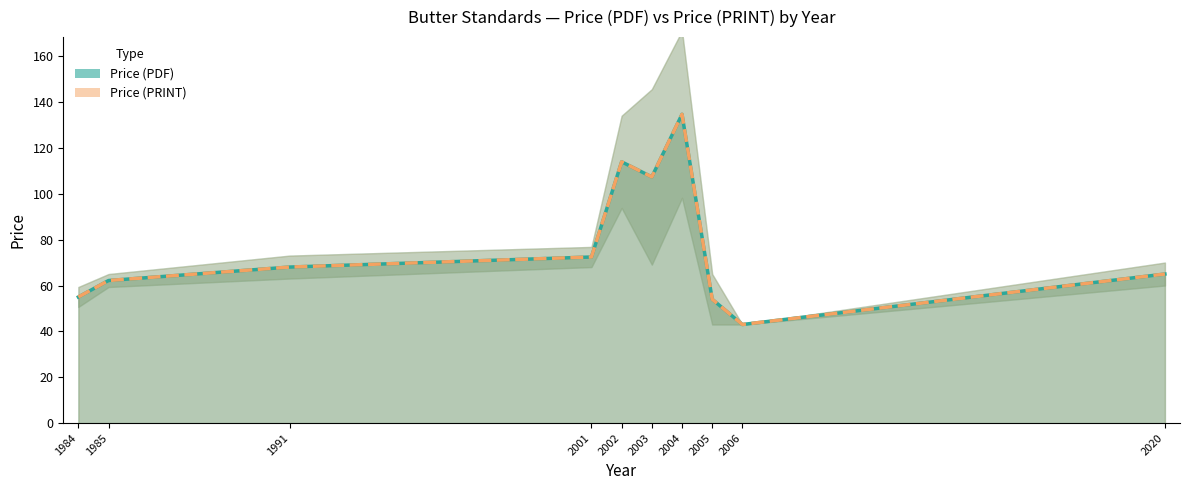

At which label does Price (PRINT) first exceed 68?

1991